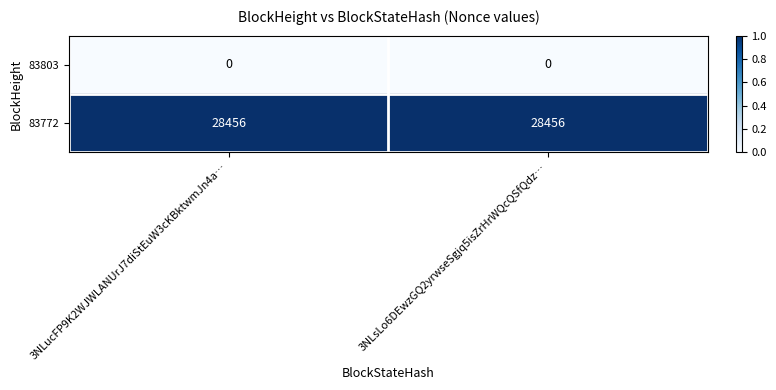

Reading left to right, list all the values displayed in this chart.

83803: 3NLucFP9K2WJWLANUrJ7diStEuW3cKBktwmJn4a…=0	3NLsLo6DEwzGQ2yrwseSgjq5isZrHrWQcQSfQdz…=0
83772: 3NLucFP9K2WJWLANUrJ7diStEuW3cKBktwmJn4a…=28456	3NLsLo6DEwzGQ2yrwseSgjq5isZrHrWQcQSfQdz…=28456